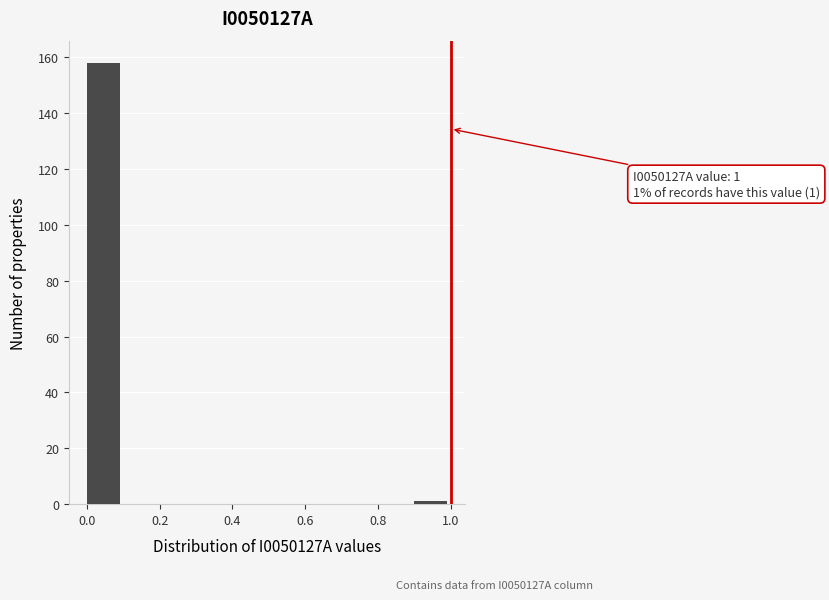

Which range on the x-axis has the tallest bar?

0.0 to 0.1